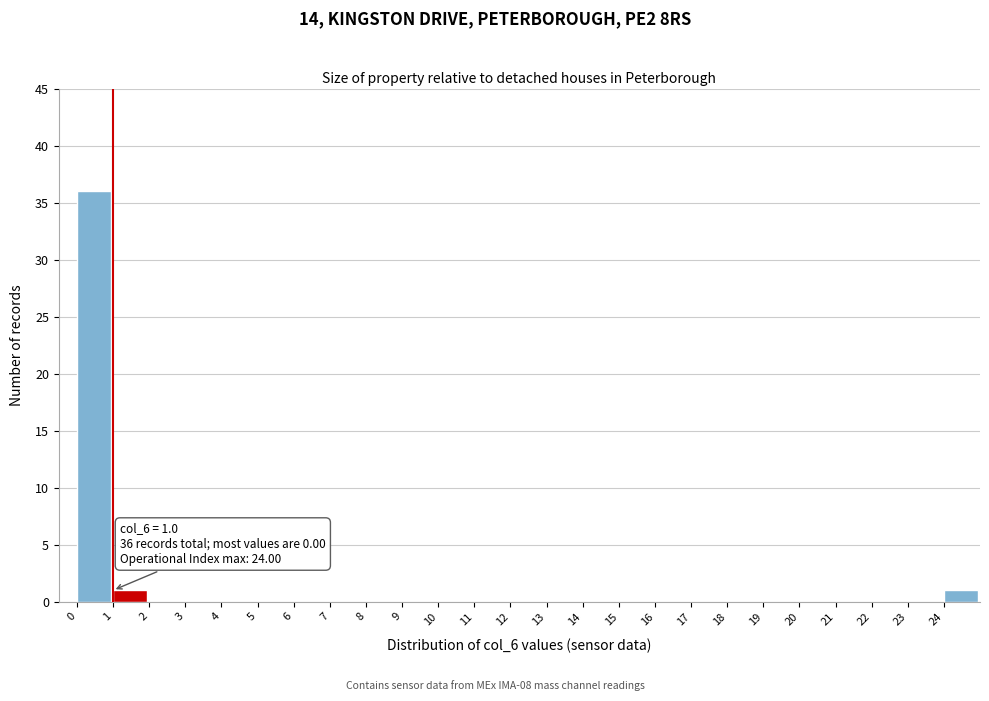

Over which range of the x-axis is the bar tallest?

0 to 1